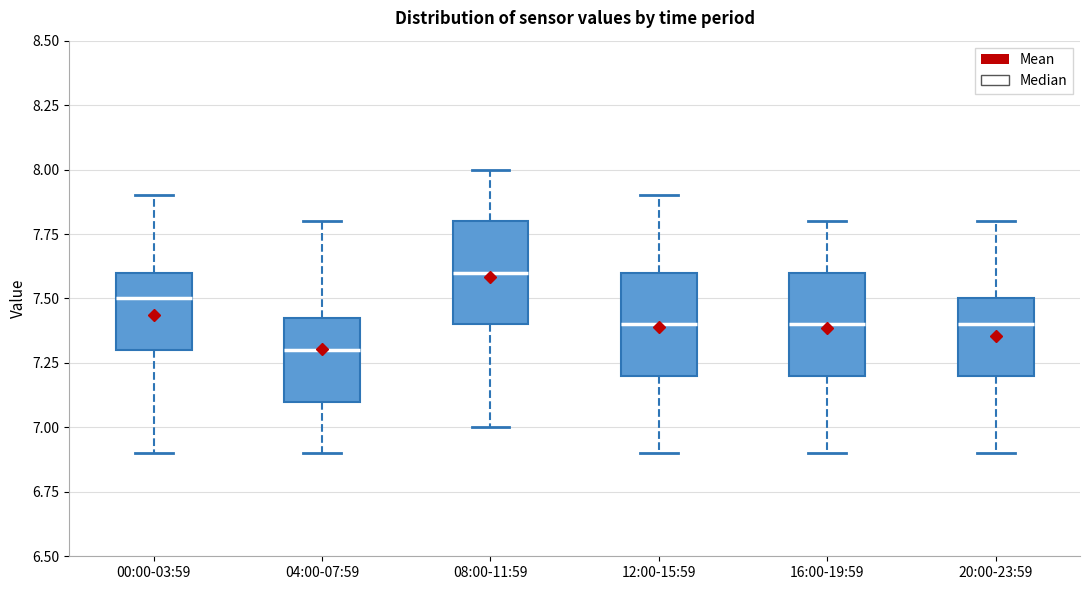

Which box has the highest median line?

08:00-11:59